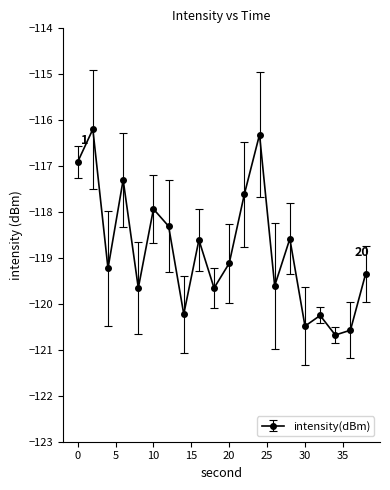

How many lines are shown in the chart?

1